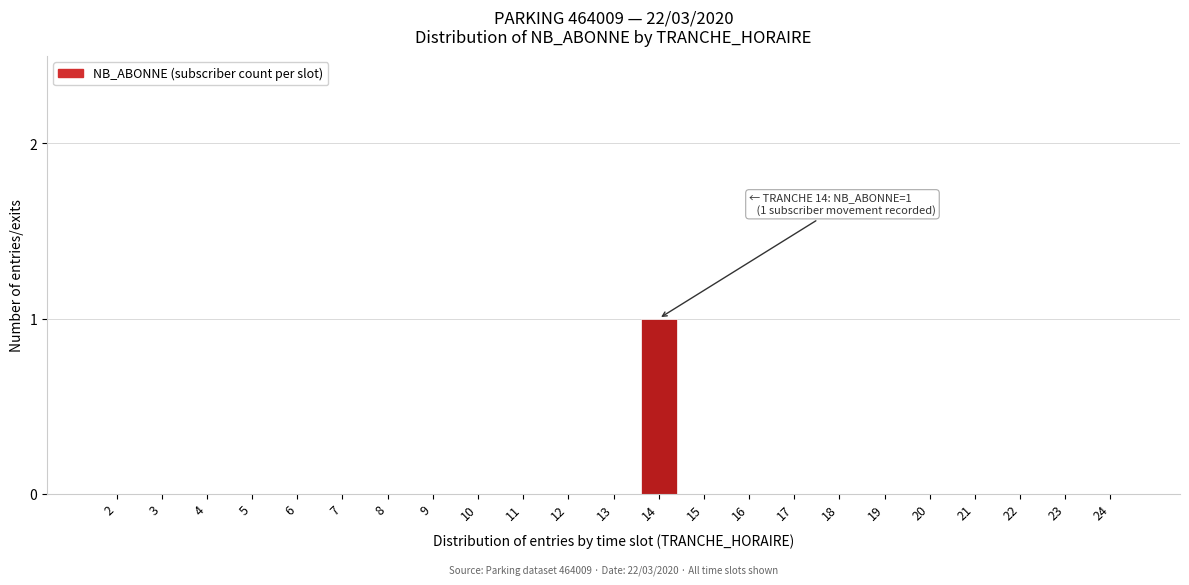

Reading left to right, transcribe all the data shown in this chart.

2=0	3=0	4=0	5=0	6=0	7=0	8=0	9=0	10=0	11=0	12=0	13=0	14=1	15=0	16=0	17=0	18=0	19=0	20=0	21=0	22=0	23=0	24=0